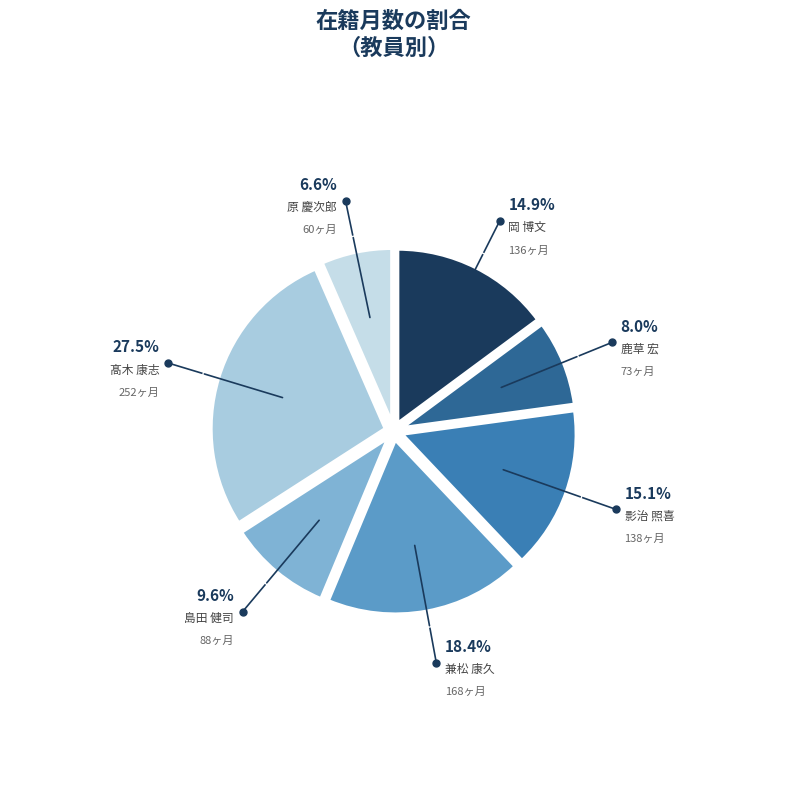

To the nearest percent, what portion does 岡 博文 represent?

15%